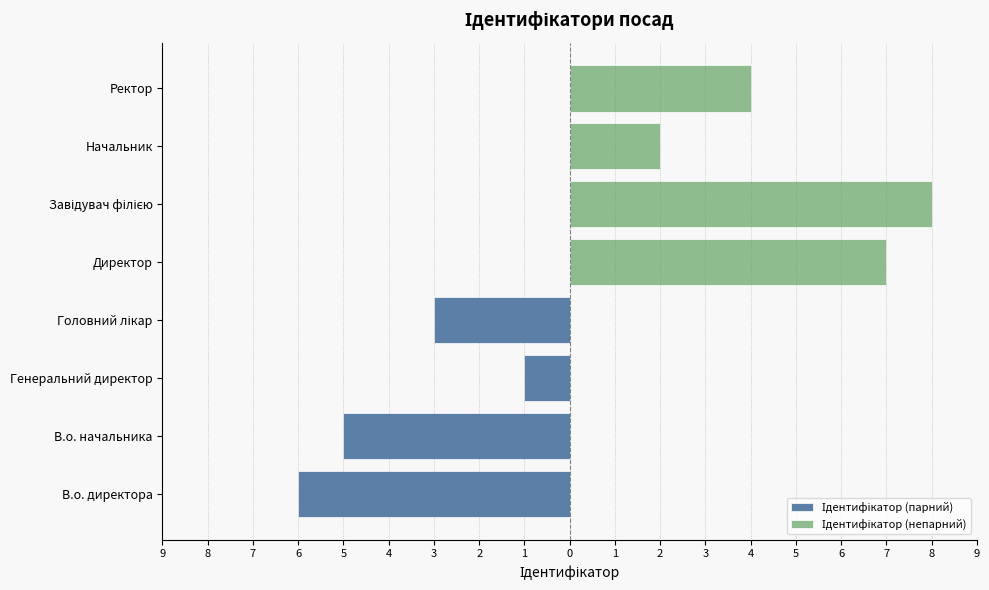

What is the value of the Ідентифікатор (парний) bar at the 4th from the left?

-3